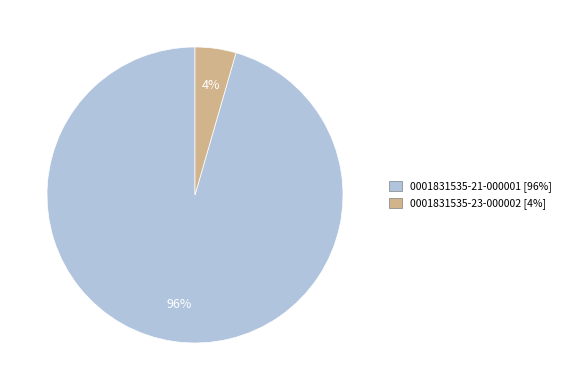

Between 0001831535-21-000001 and 0001831535-23-000002, which is larger?

0001831535-21-000001